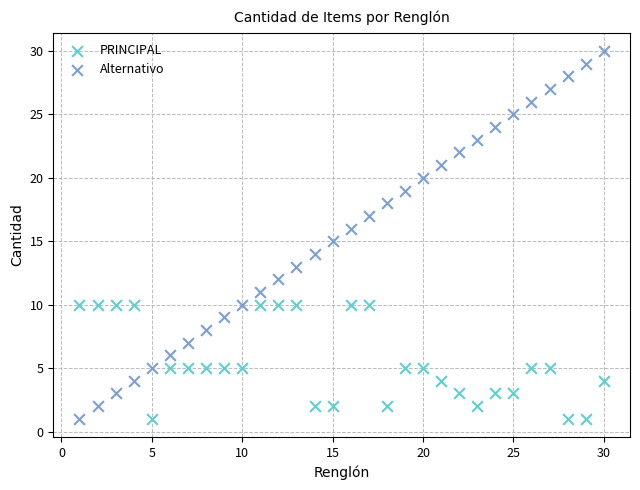

What are all the series names shown in the legend?

PRINCIPAL, Alternativo